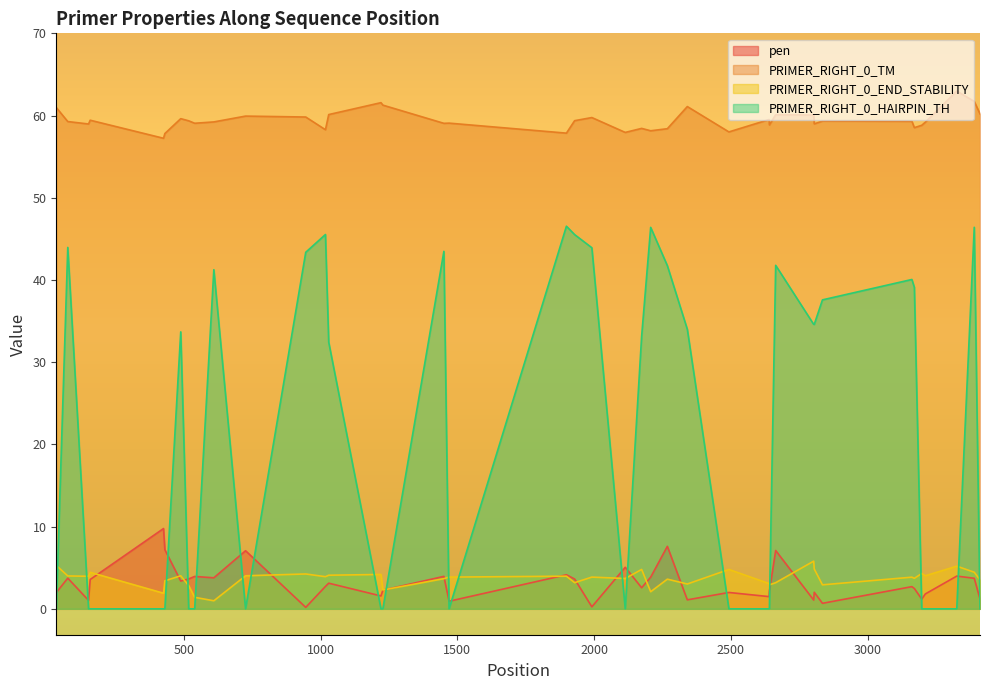

How many values in the PRIMER_RIGHT_0_HAIRPIN_TH series exceed 33?

20